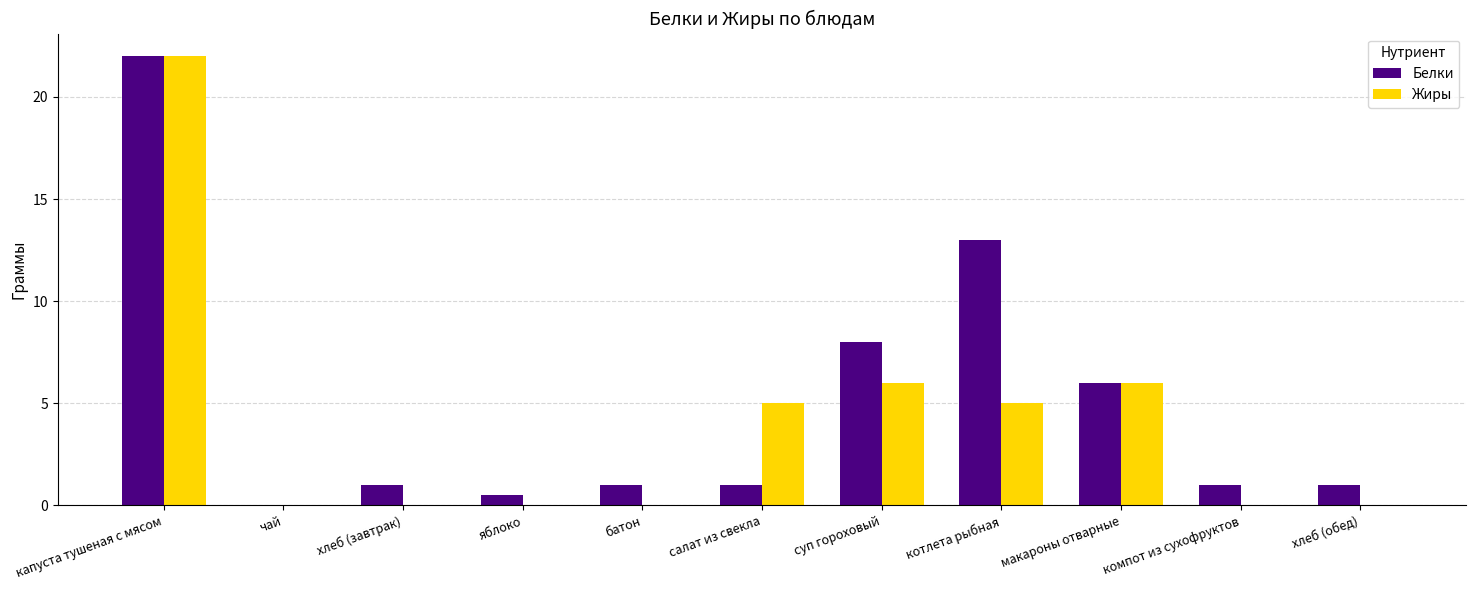

How many positive values does the Белки series have?

10